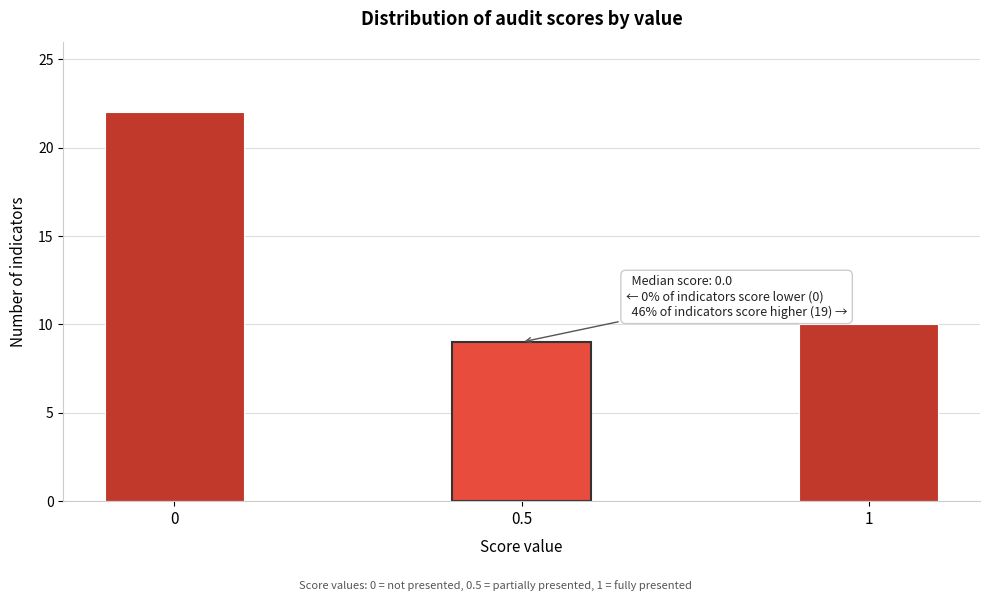

Reading right to left, transcribe all the data shown in this chart.

1=10	0.5=9	0=22